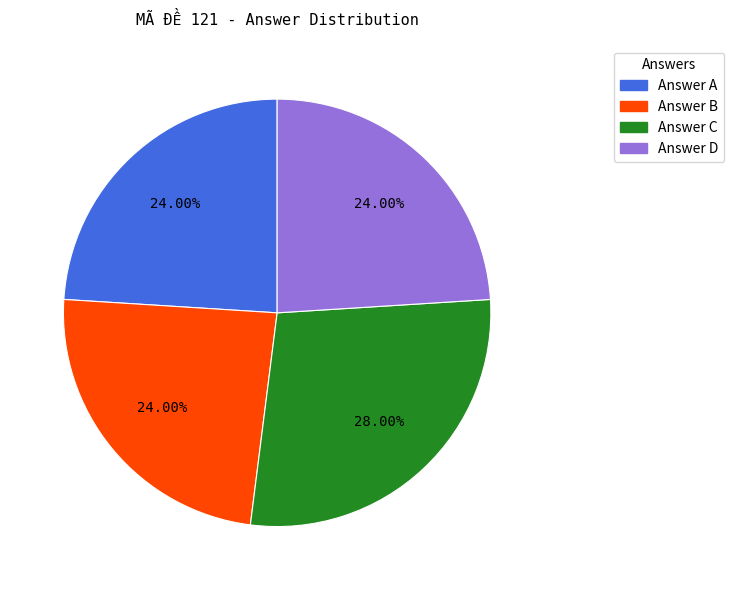

Does any single category account for the majority?

No